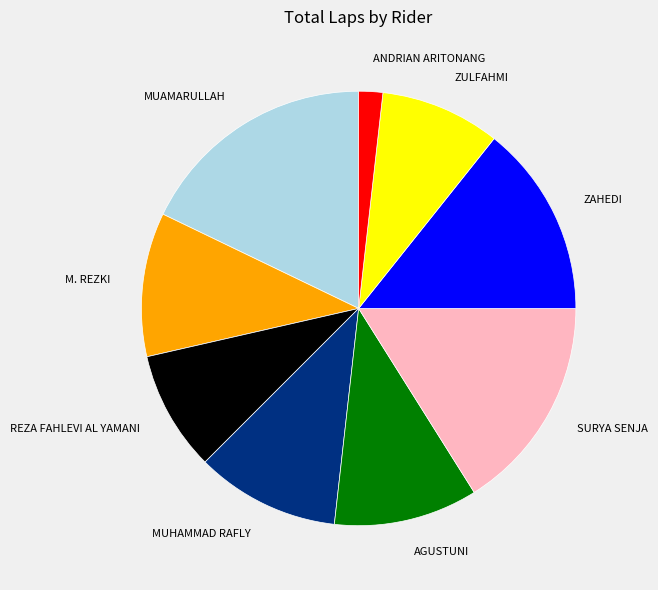

Is there any slice that represents more than half of the pie?

No